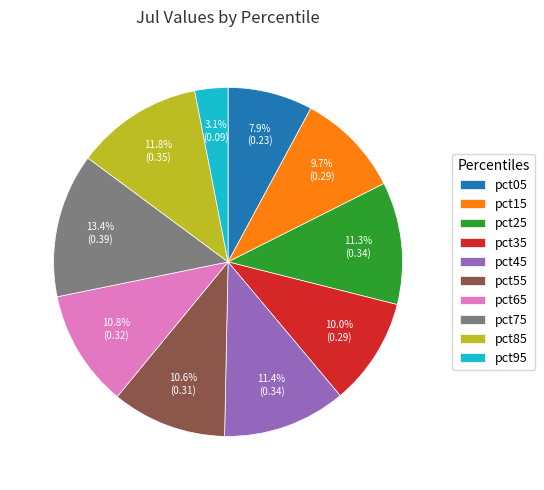

To the nearest percent, what percentage of the pie is pct75?

13%